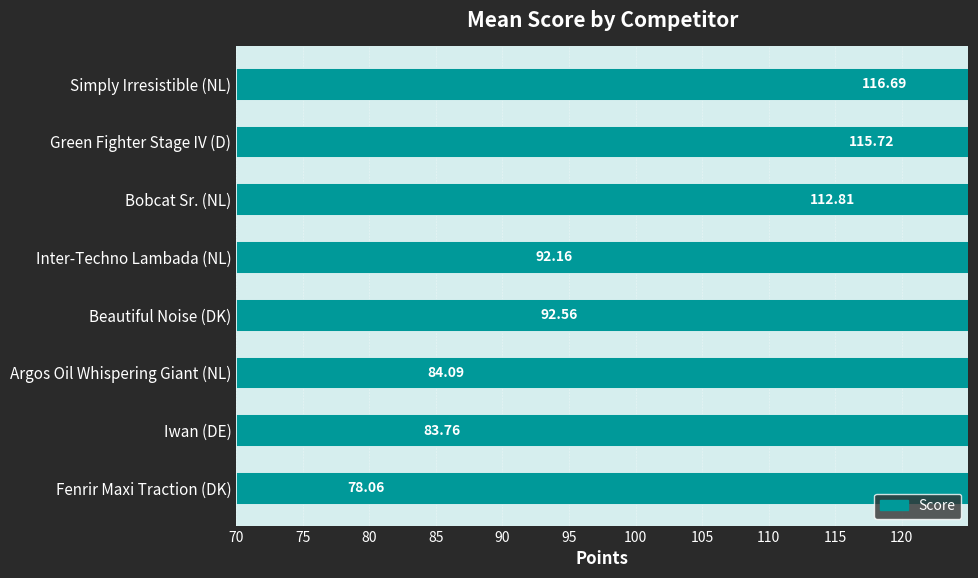

What is the sum of the values at Green Fighter Stage IV (D) and Bobcat Sr. (NL)?

228.5